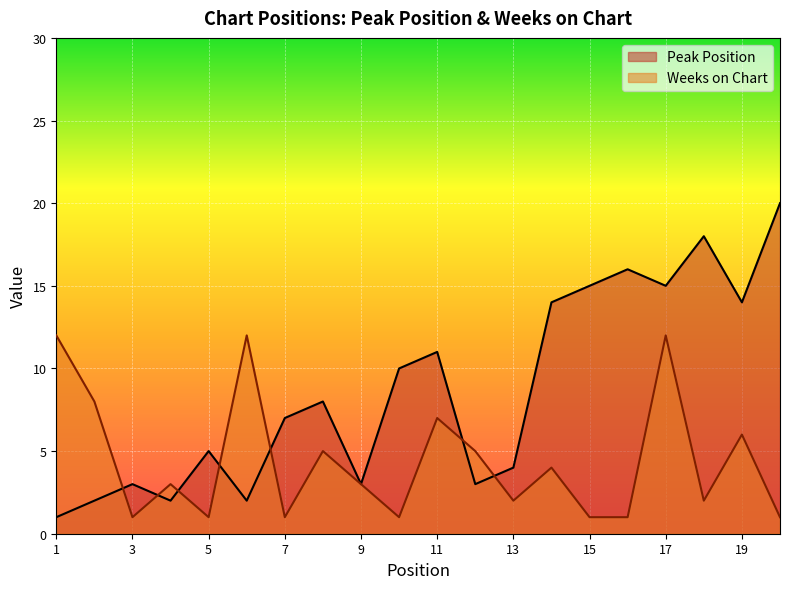

At which category is the sum across all series the highest?

17